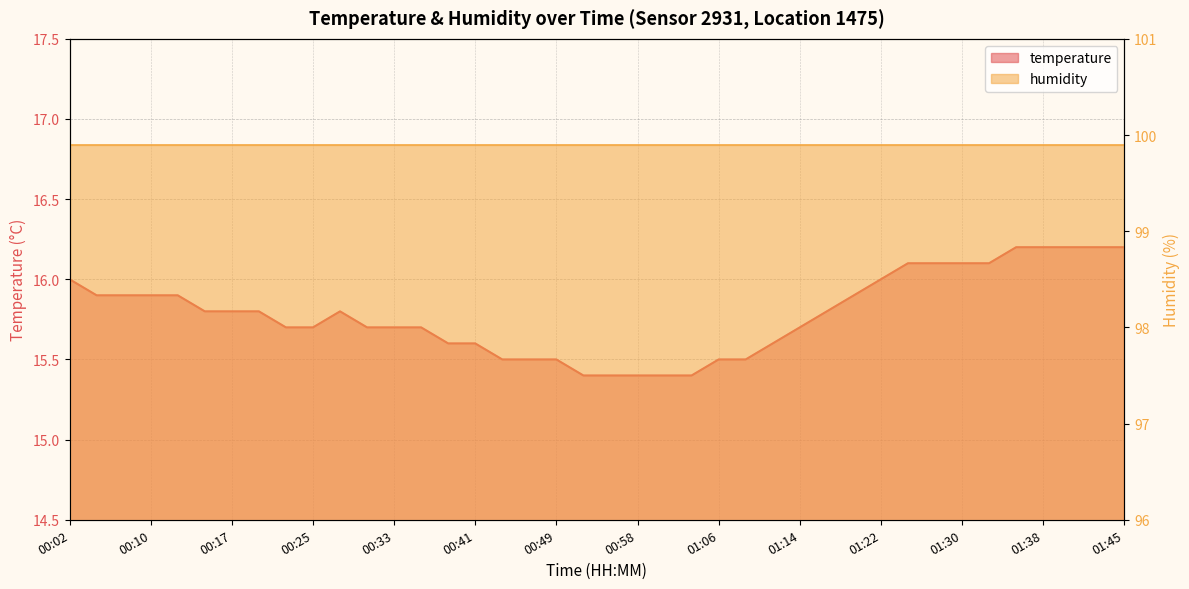

What is the approximate value at 01:38?

16.2